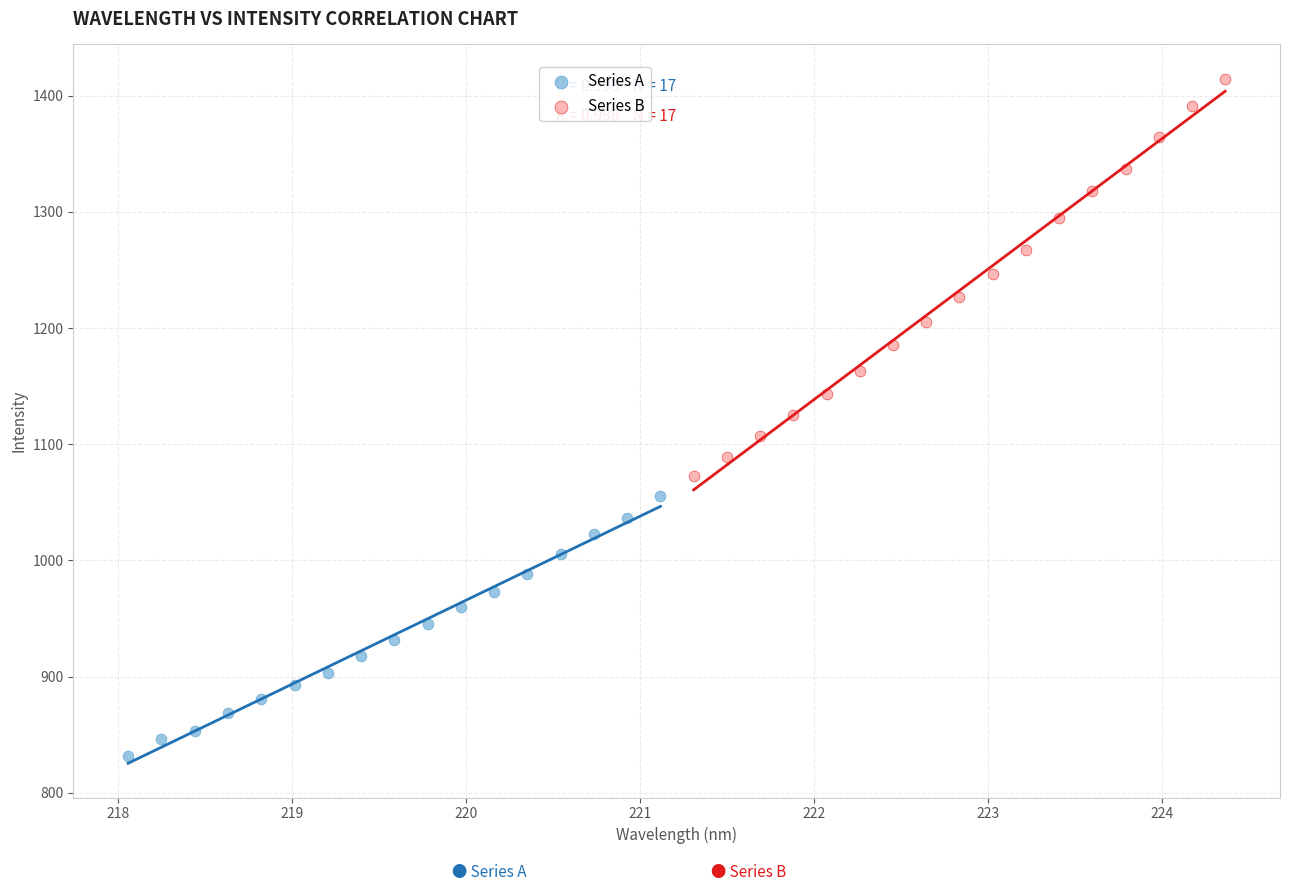

Which series contains the highest Y value?

Series B